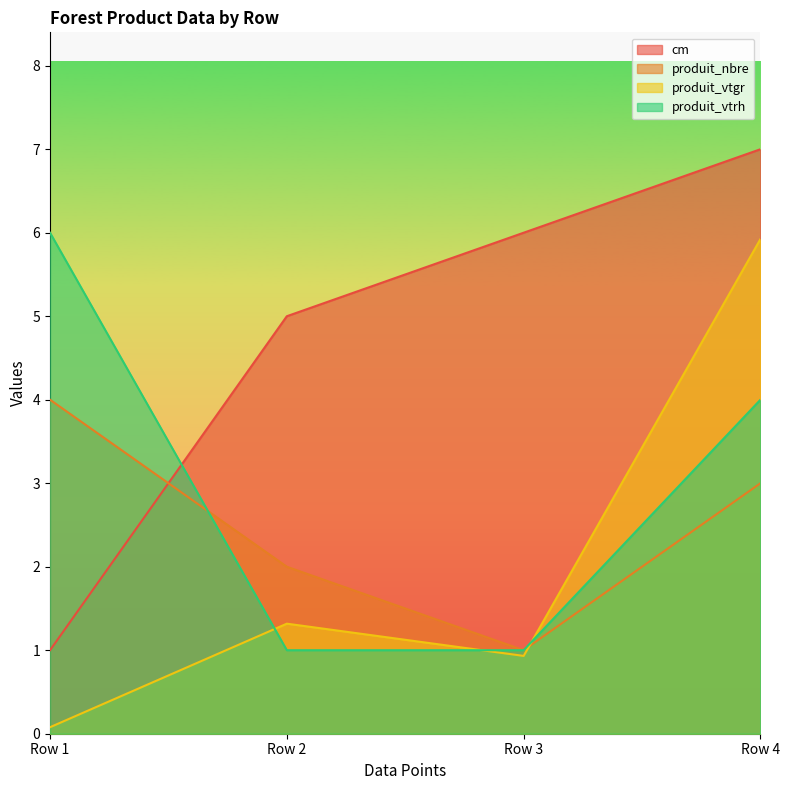

Rank the series by their maximum value, from highest to lowest.

cm, produit_vtrh, produit_vtgr, produit_nbre